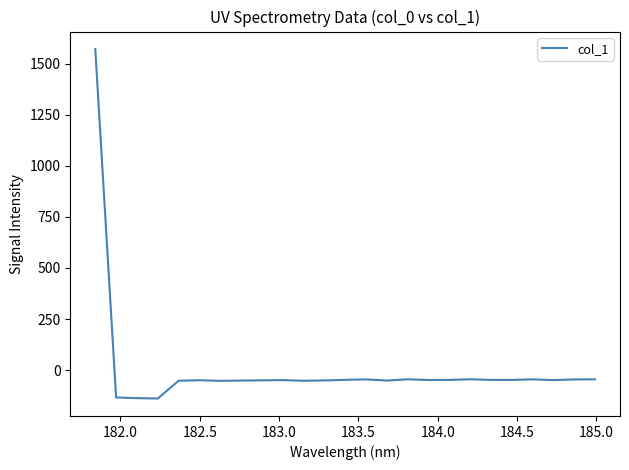

Does the chart have visible grid lines?

No